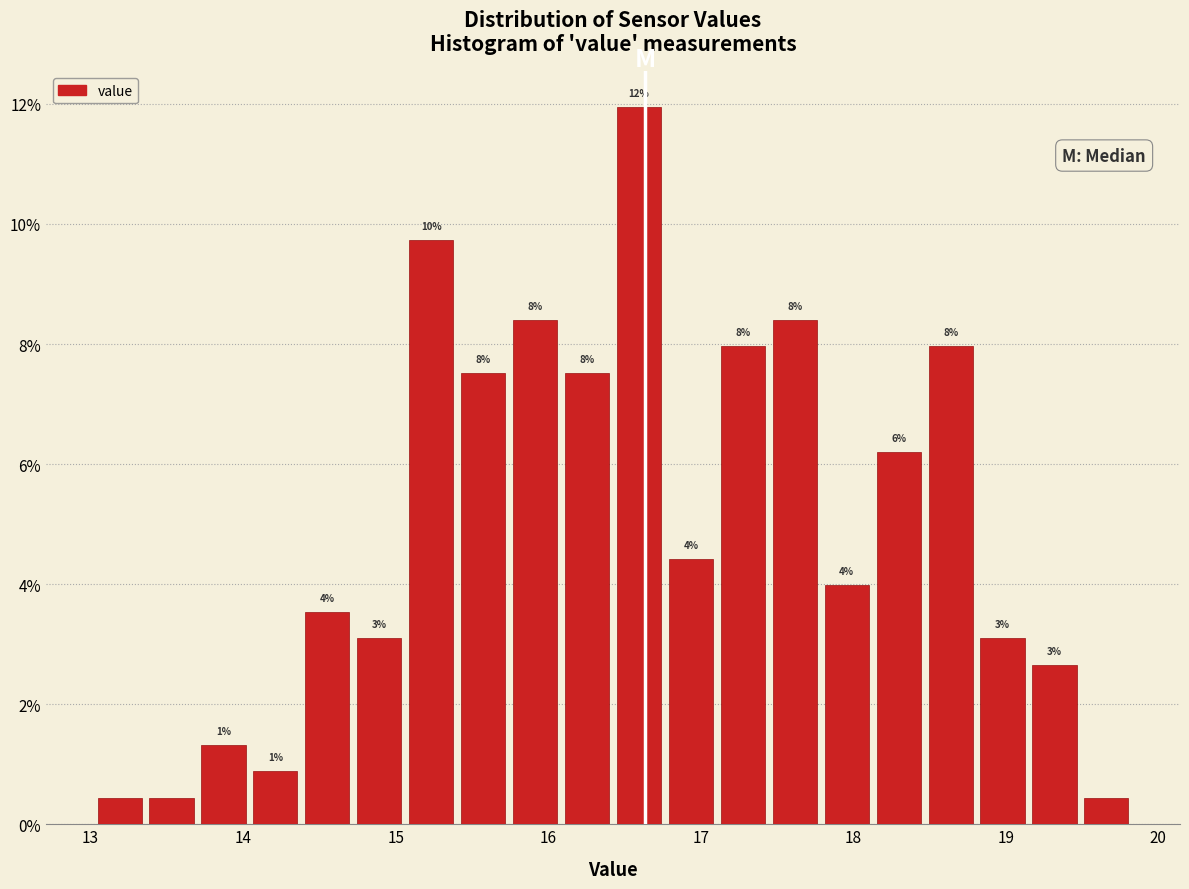

Around what value on the x-axis is the tallest bar? Give the approximate position of its centre, as read against the axis.

16.6